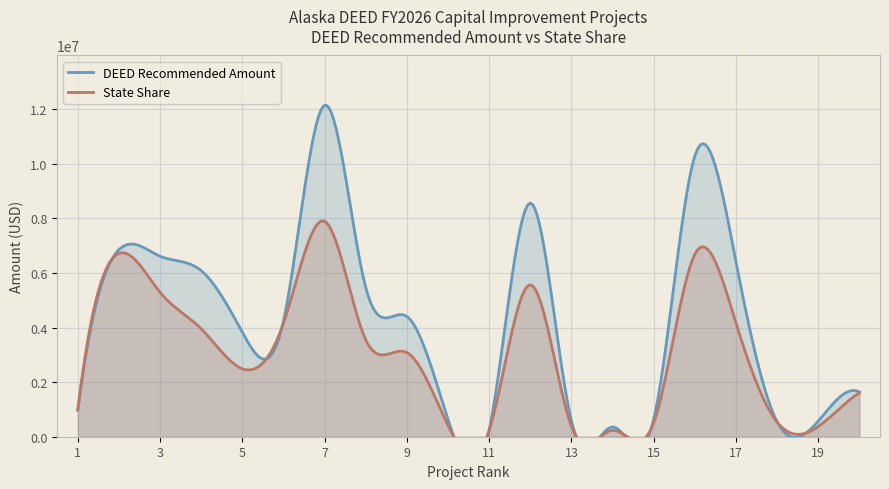

How many interior local valleys does the State Share series have?

4